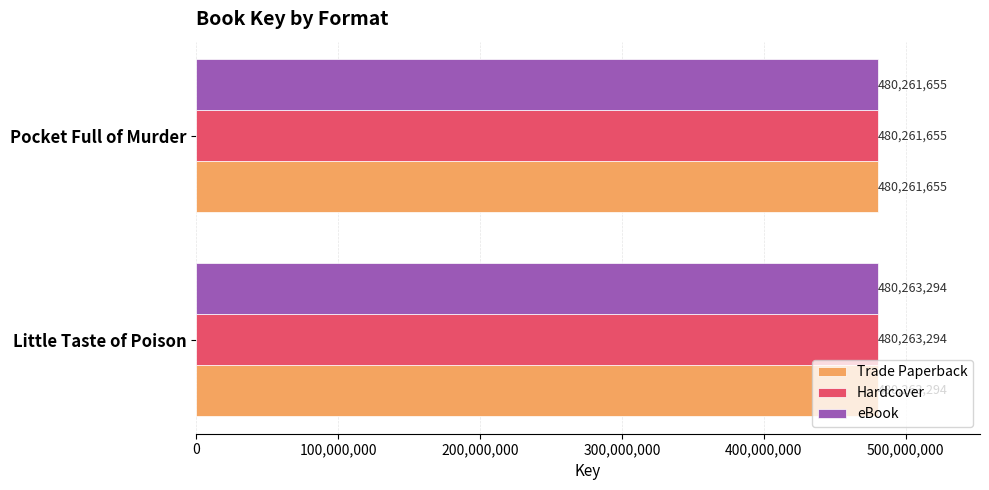

Which category has the lowest value in the Trade Paperback series?

Pocket Full of Murder